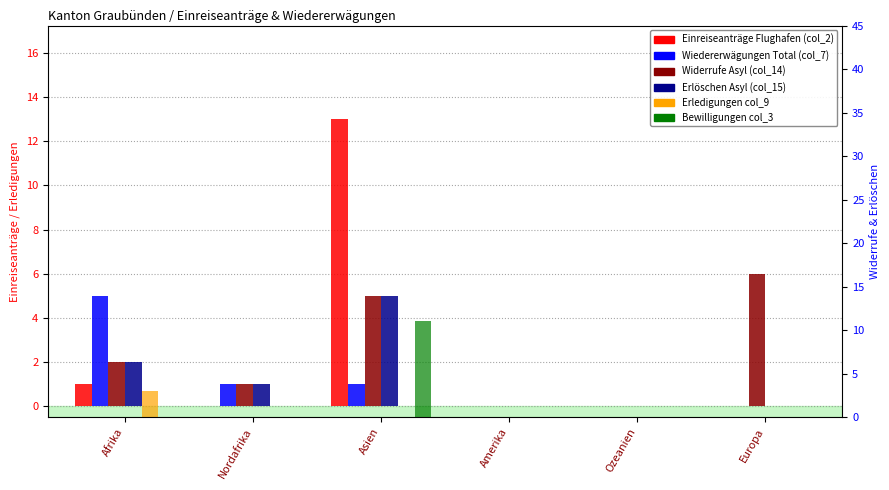

What is the sum of all Erlöschen Asyl (col_15) values?

8